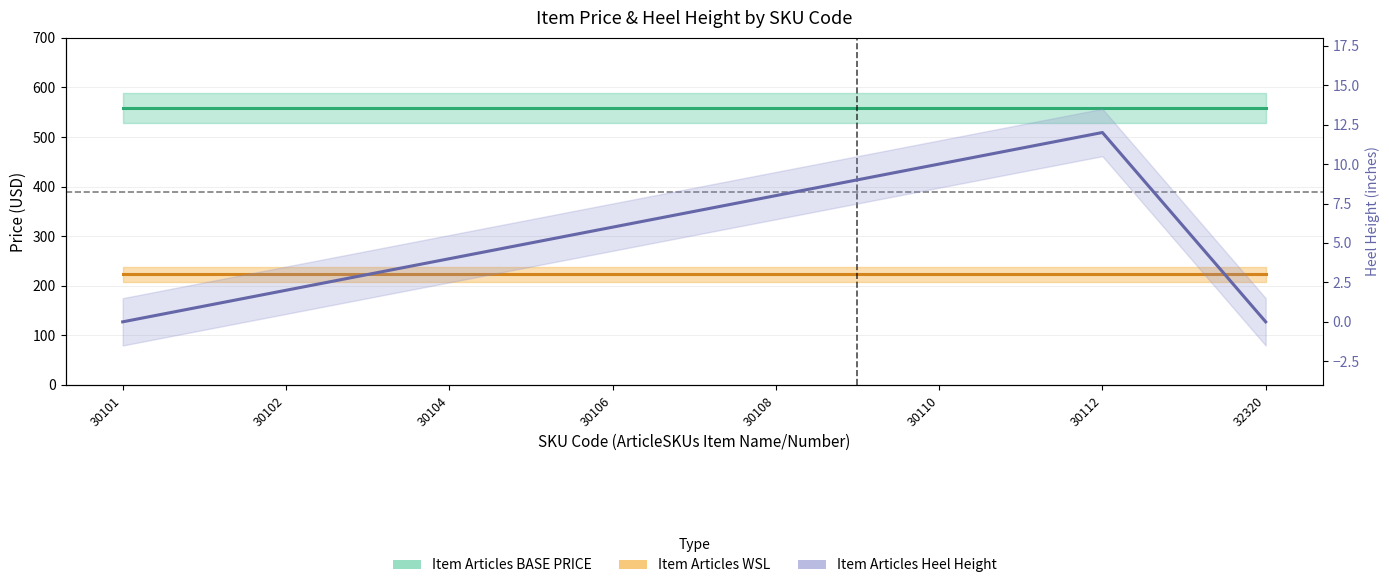

True or false: Item Articles Heel Height and Item Articles BASE PRICE intersect in this chart.

False